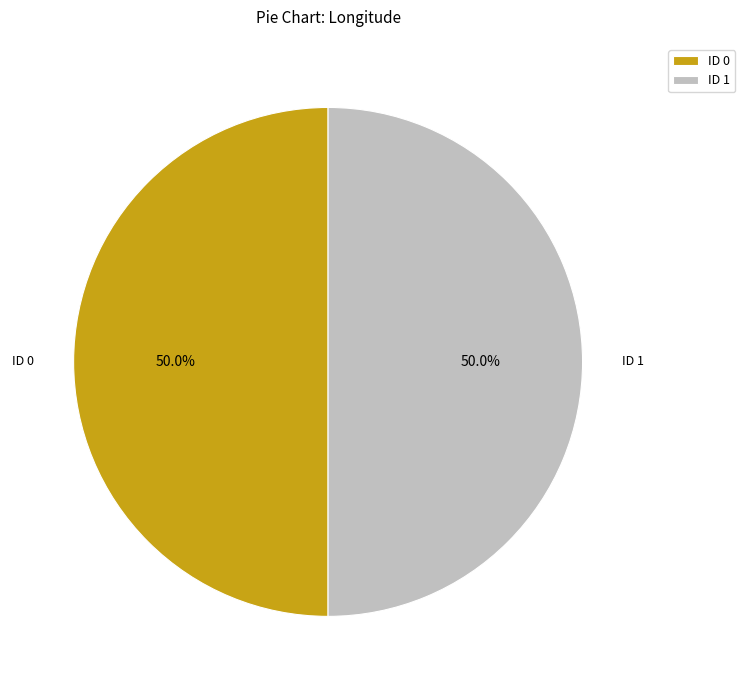

What percentage is NOT represented by ID 0?

50.0%